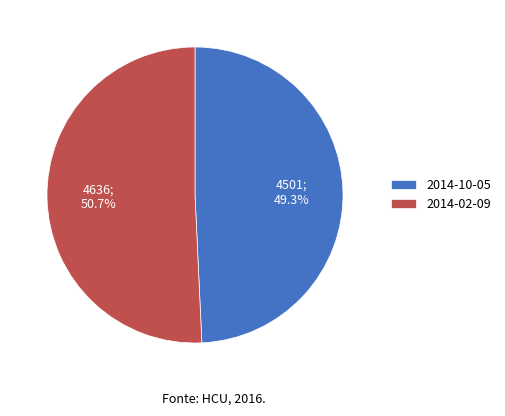

How many segments does this pie chart have?

2